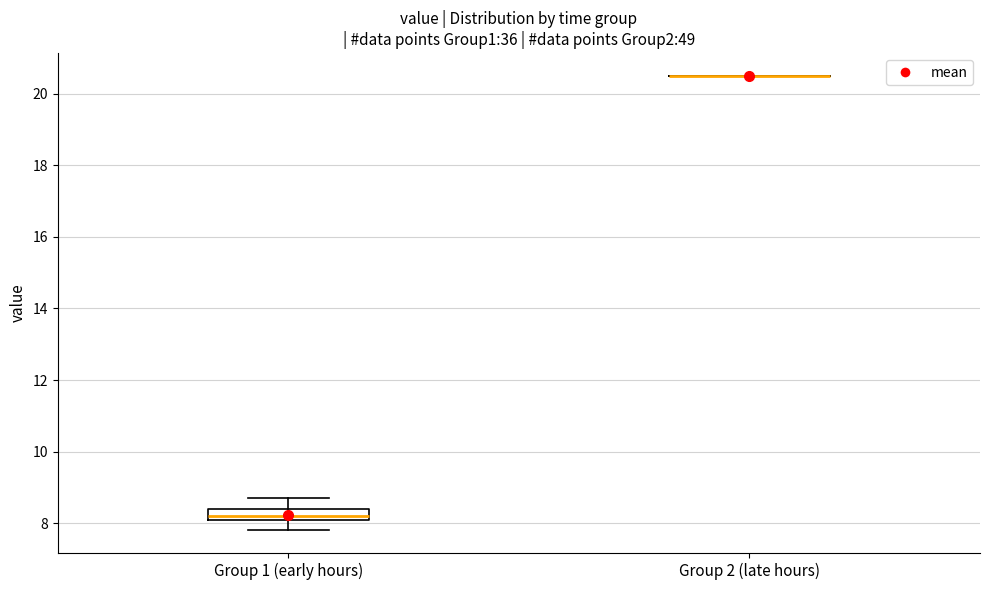

Which box is the tallest, from its lower edge to its upper edge?

Group 1 (early hours)